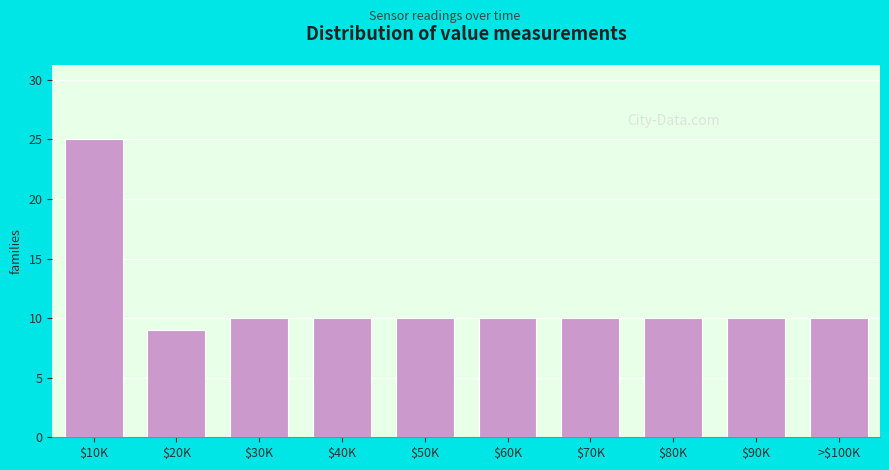

Reading right to left, list all the values displayed in this chart.

10	10	10	10	10	10	10	10	9	25